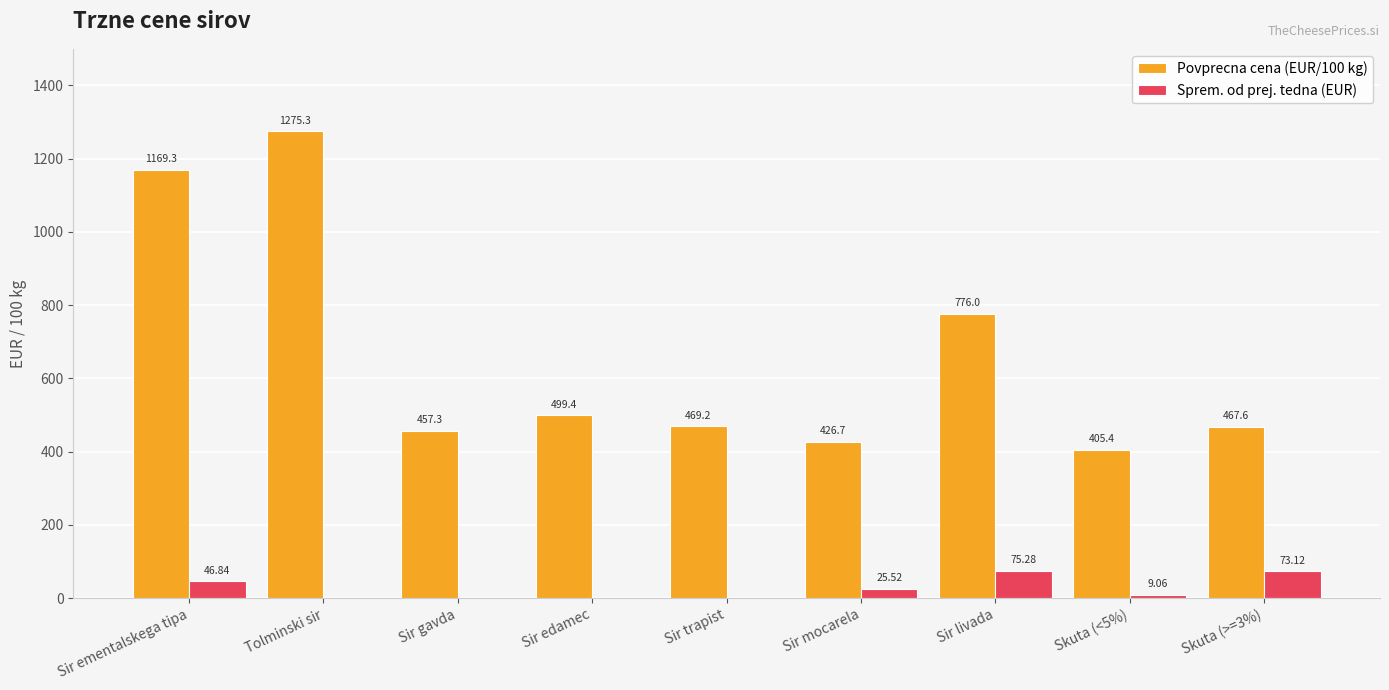

Which label corresponds to the largest value in the chart?

Tolminski sir